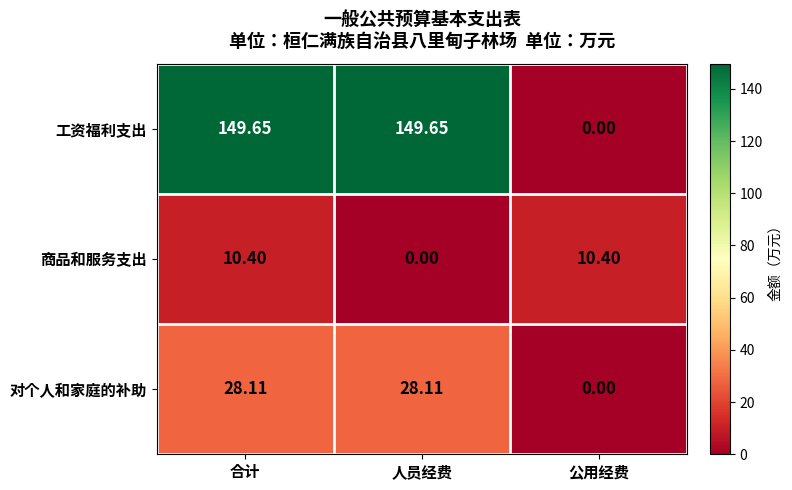

Which series has the largest total across all categories?

工资福利支出